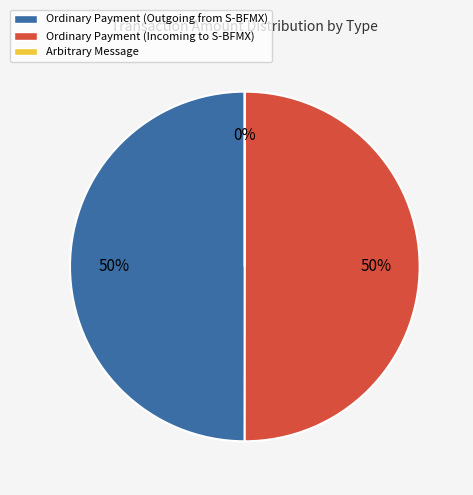

To the nearest percent, what is the average slice percentage?

33%